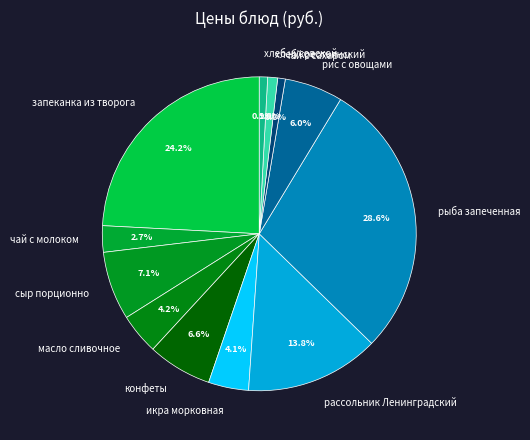

To the nearest percent, what is the difference between the largest and smallest slice percentages?

28%